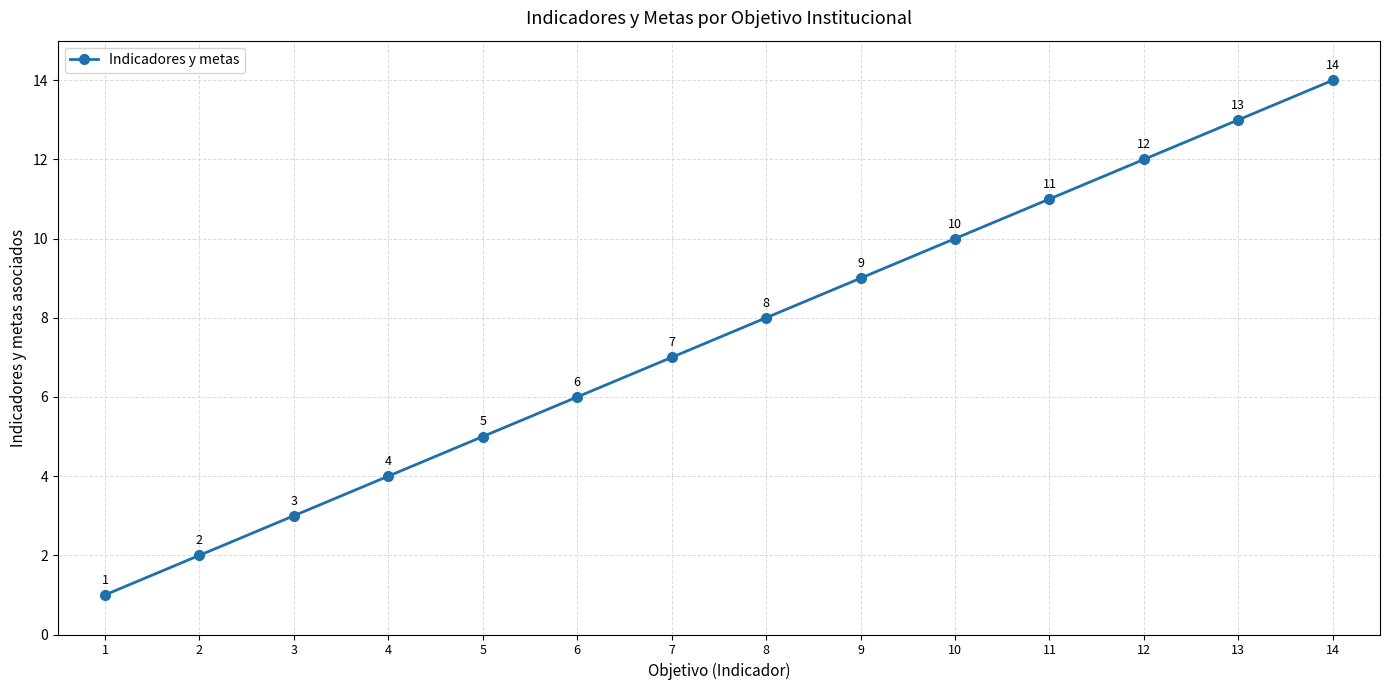

True or false: the data has more than 0 interior local peaks.

False